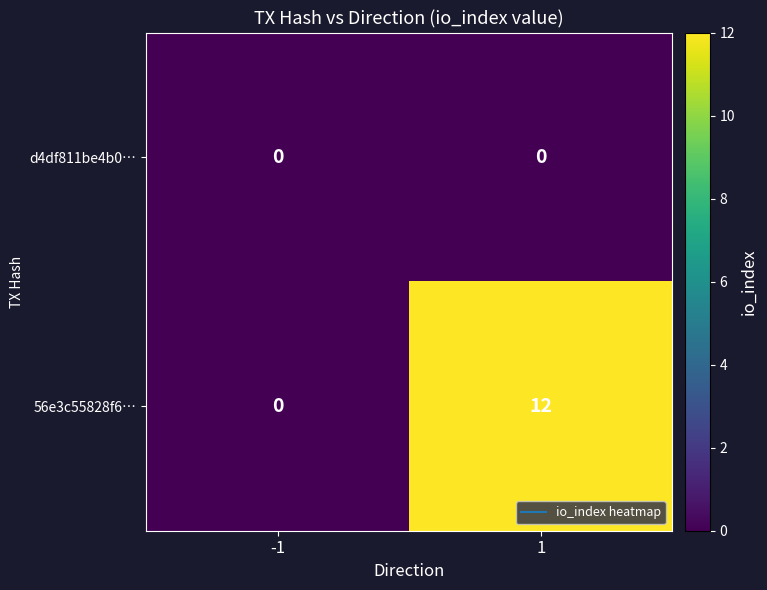

What is the greatest value displayed?

12